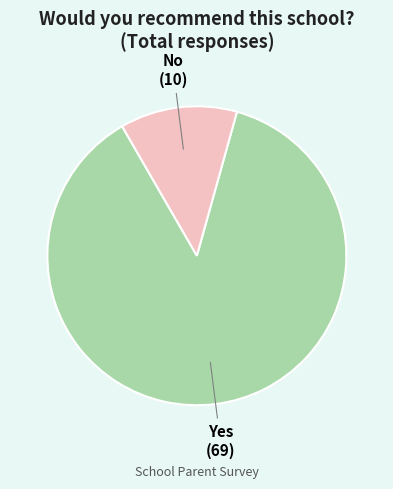

How many slices are in this pie chart?

2